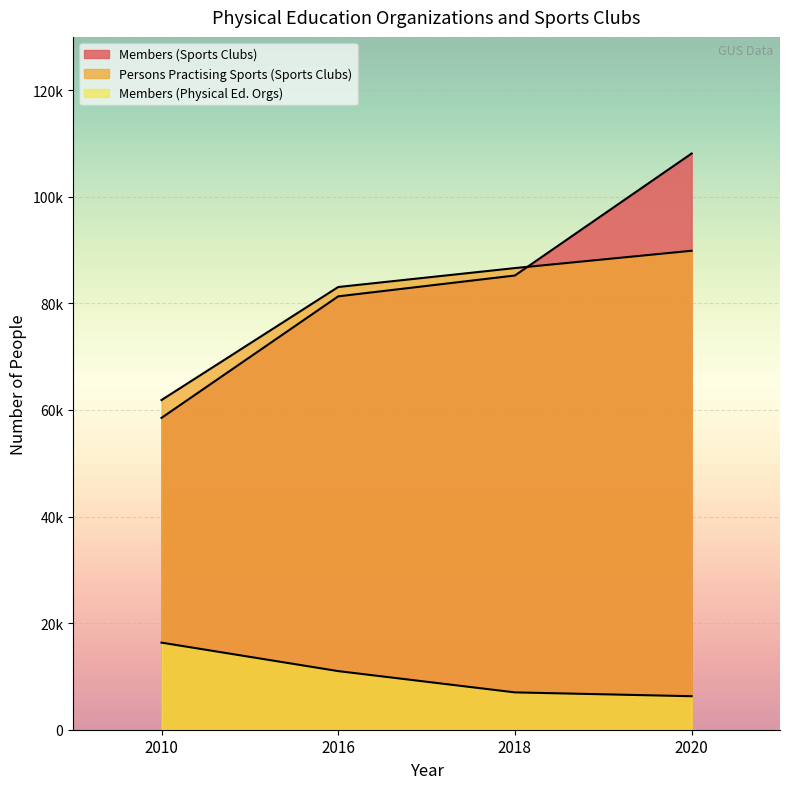

Reading right to left, list all the values displayed in this chart.

Members (Sports Clubs): 108120	85229	81318	58512
Persons Practising Sports (Sports Clubs): 89871	86621	83069	61859
Members (Physical Ed. Orgs): 6288	7005	10997	16342